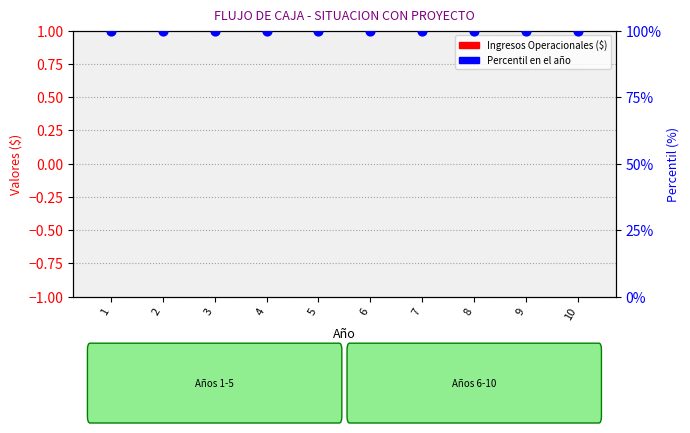

Which series contains the highest Y value?

Percentil Flujo Caja